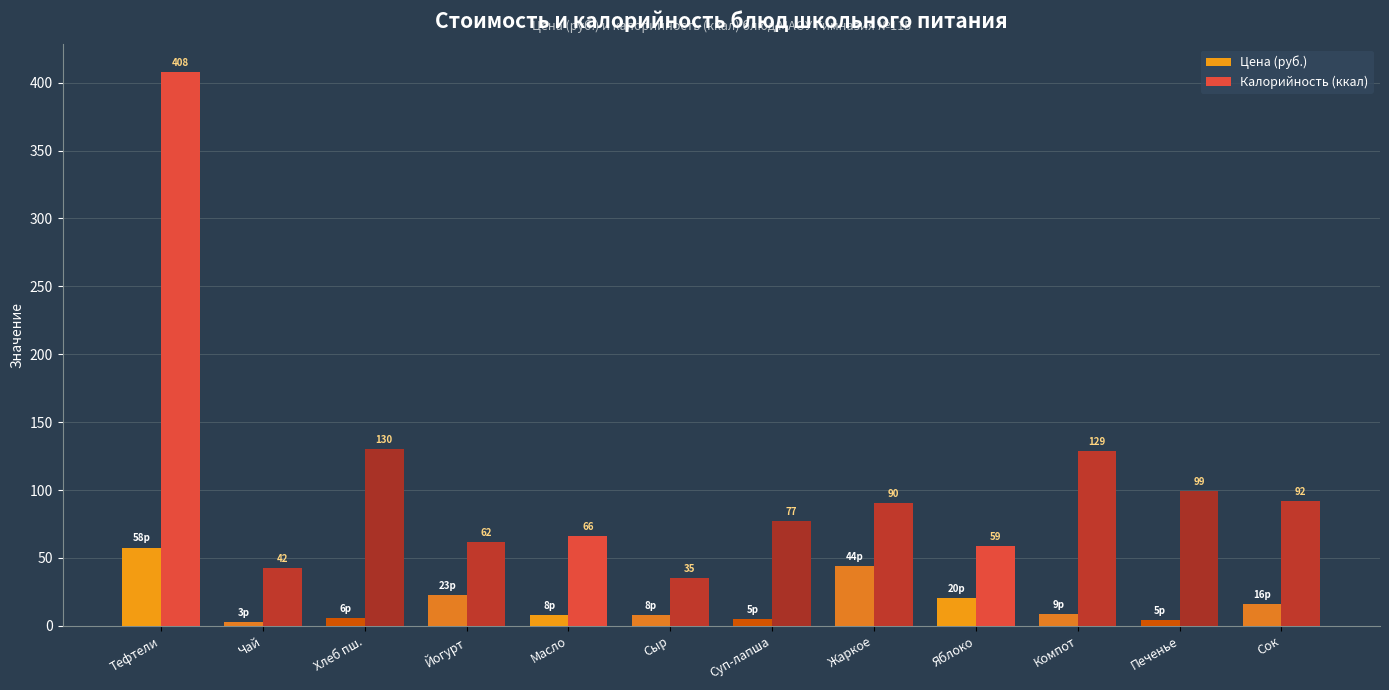

What are all the series names shown in the legend?

Цена (руб.), Калорийность (ккал)